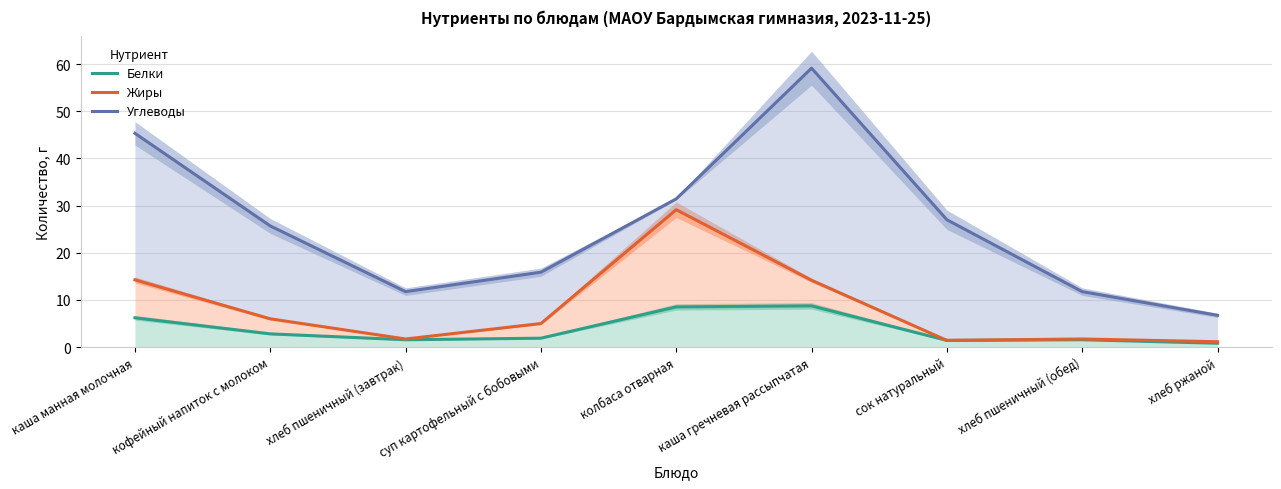

In Жиры, how many points are higher than both neighbors (excluding endpoints)?

2